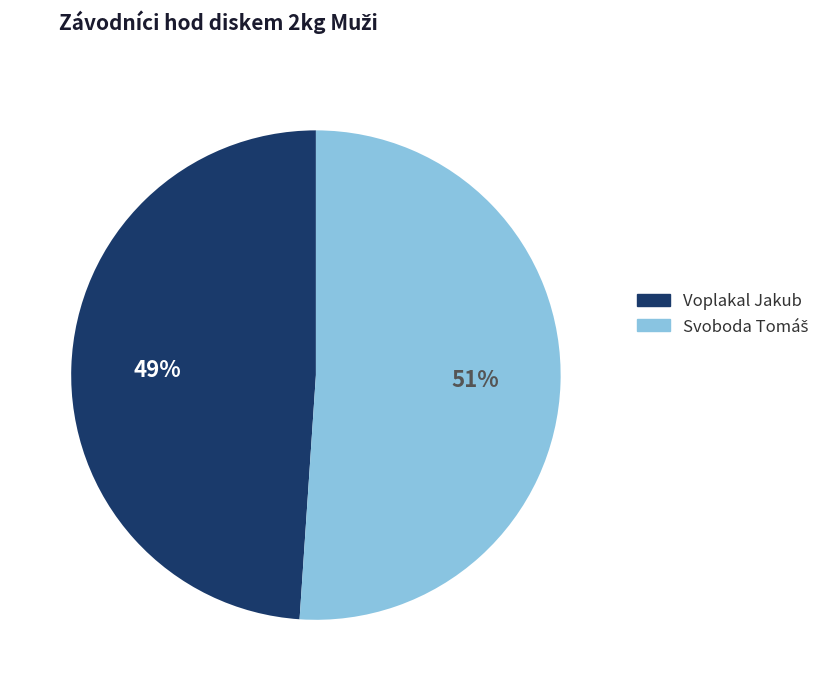

To the nearest percent, what percentage of the pie is Voplakal Jakub?

49%